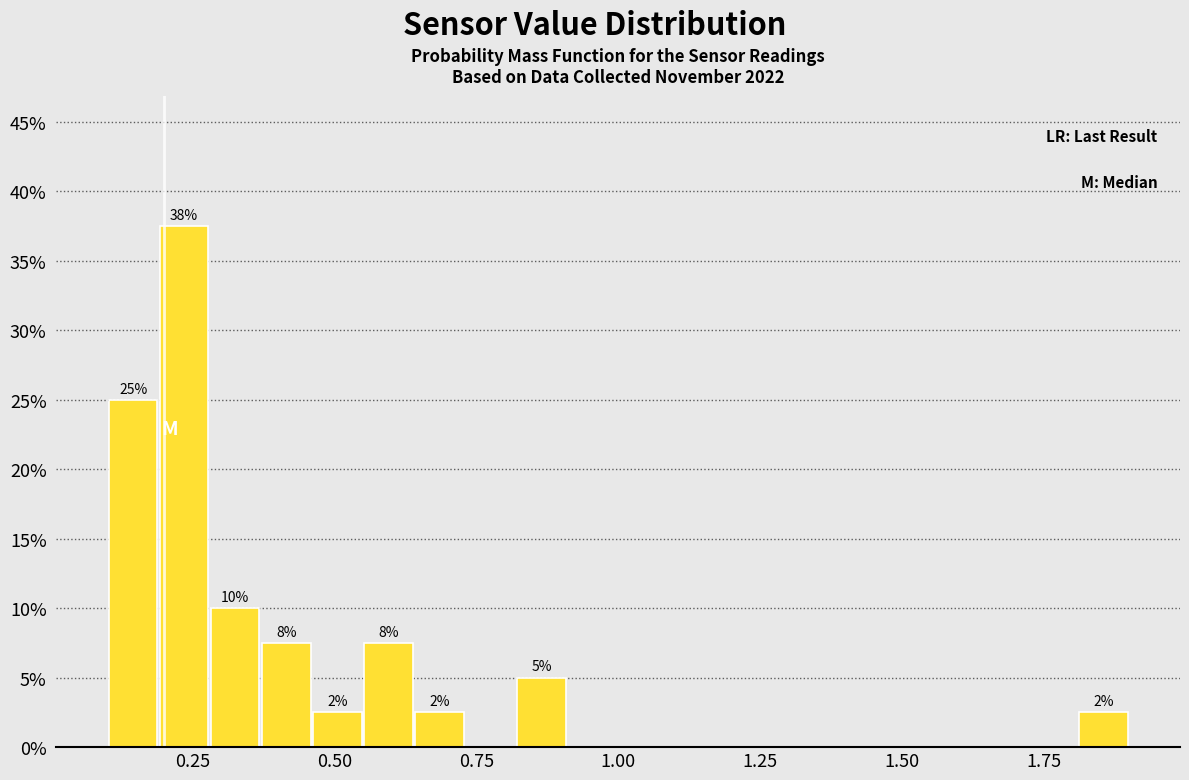

Around what value on the x-axis is the tallest bar? Give the approximate position of its centre, as read against the axis.

0.25